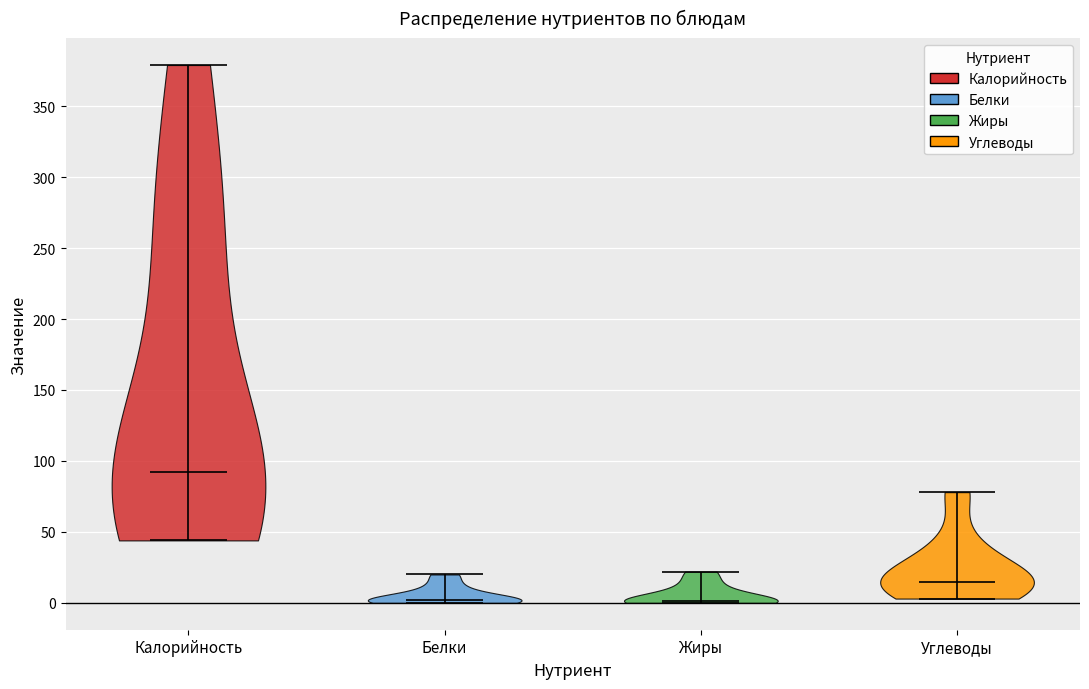

Reading left to right, read every violin against the y-axis: where its median line is, and the lowest and highest points it reaches. The values are not printed on the chart, so give them approximately, as read against the axis.

Калорийность: median line 90, lowest point 45, highest point 380
Белки: median line 0, lowest point 0, highest point 20
Жиры: median line 0, lowest point 0, highest point 20
Углеводы: median line 15, lowest point 5, highest point 80